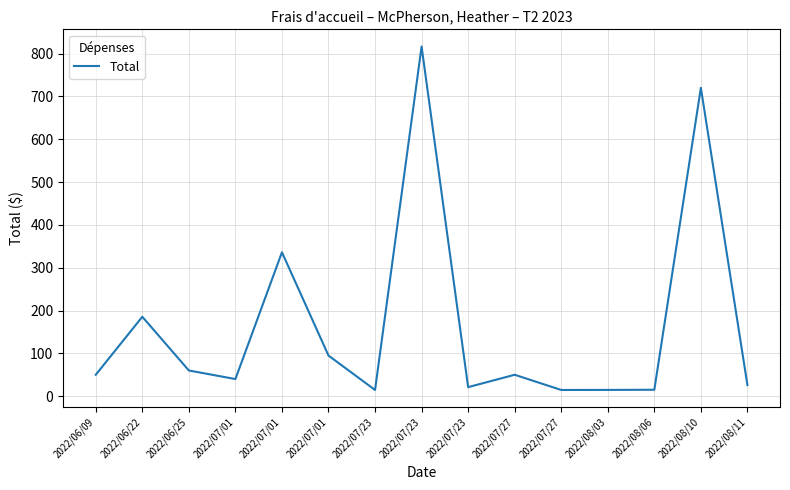

How many interior local peaks (higher than both neighbors) does the data have?

5